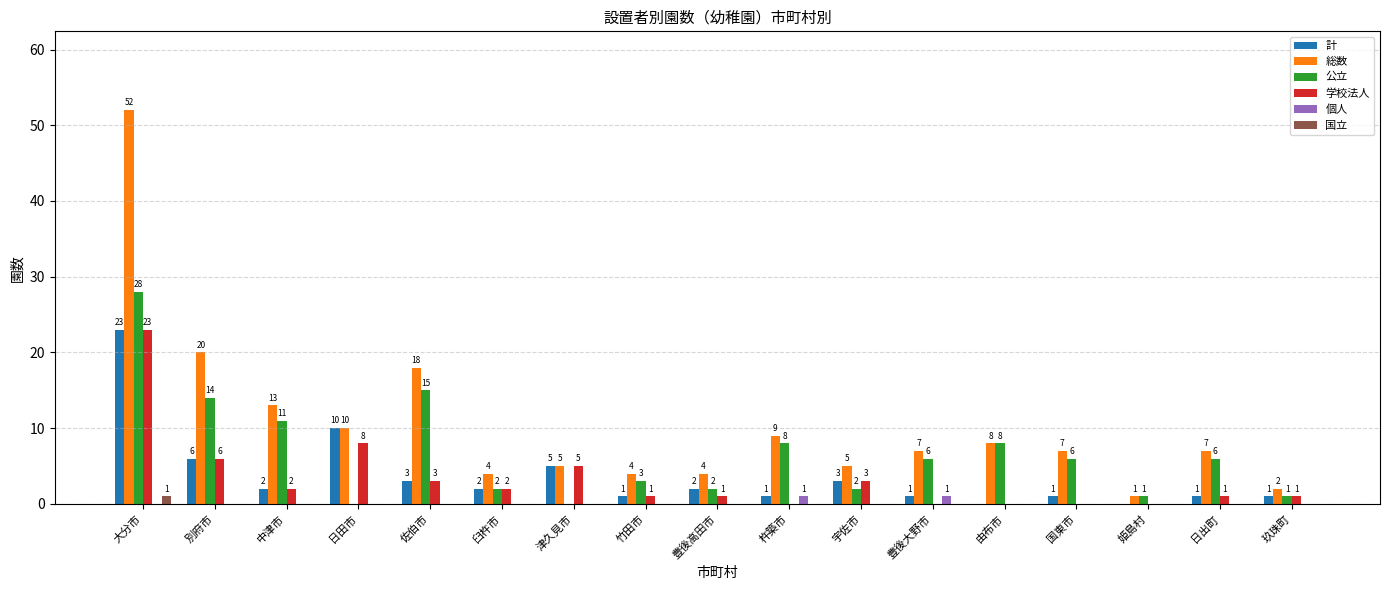

What are all the series names shown in the legend?

計, 総数, 公立, 学校法人, 個人, 国立